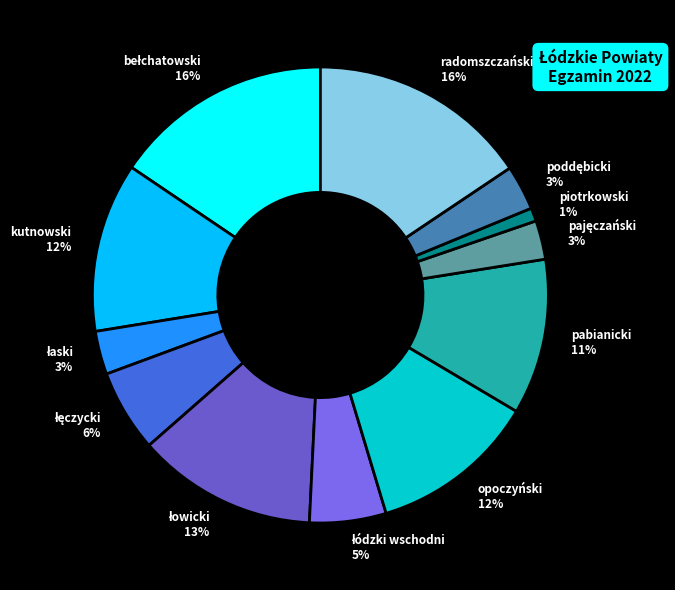

How many slices are in this pie chart?

12